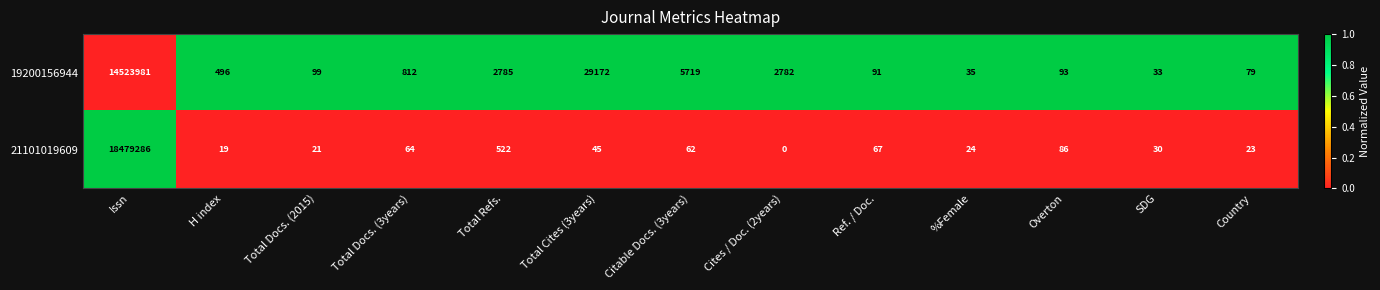

The 21101019609 series shows 236 at Total Refs.. True or false?

False